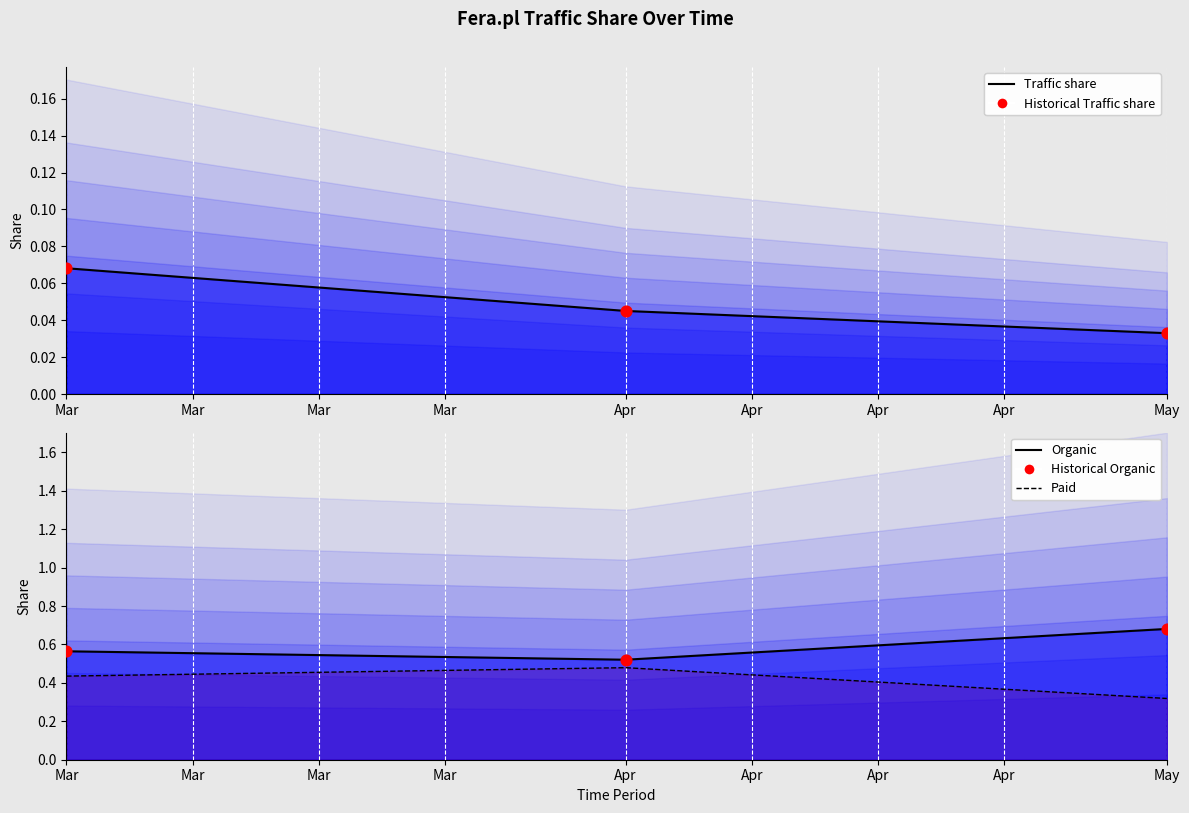

Is the value of Organic line at Mar greater than the value of Paid line at May?

Yes